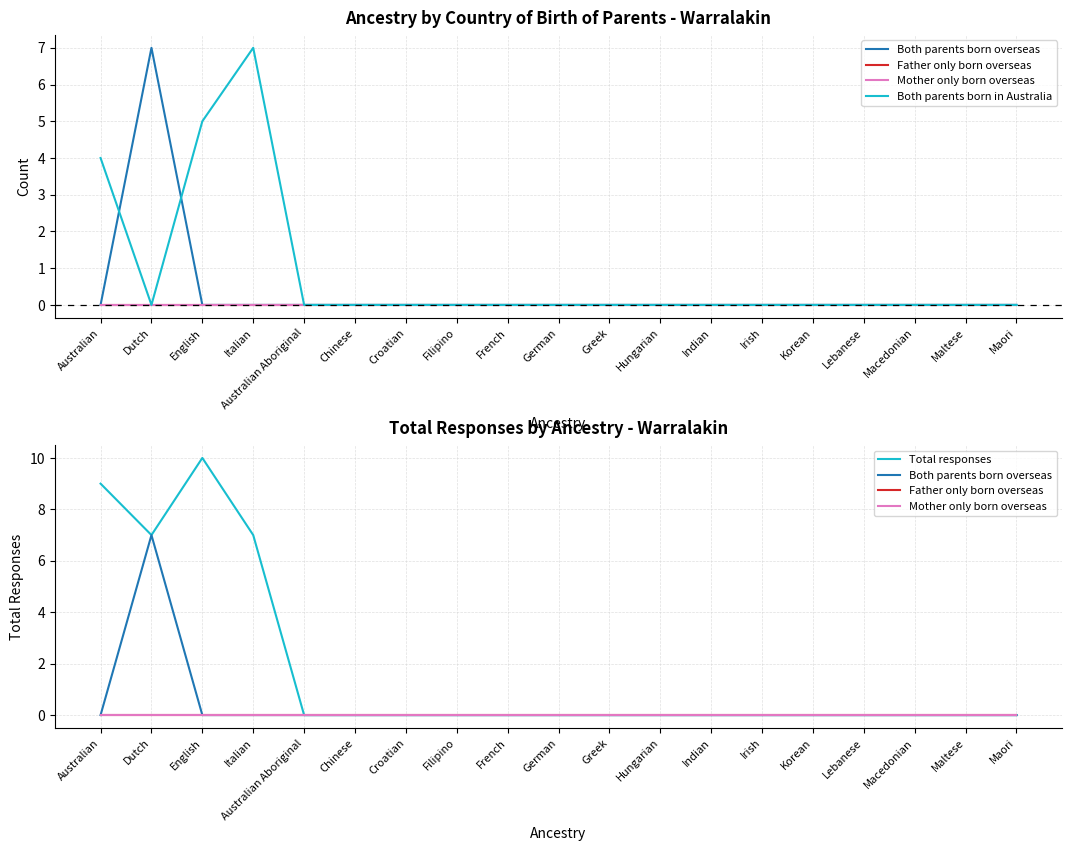

Does the chart have visible grid lines?

Yes